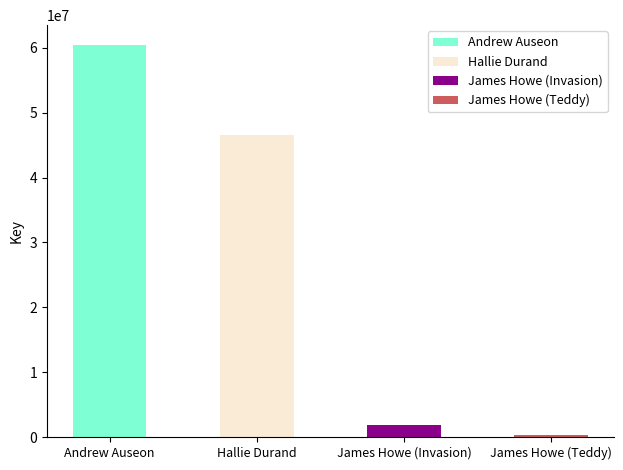

Are the bars grouped side by side (vs. stacked)?

Yes